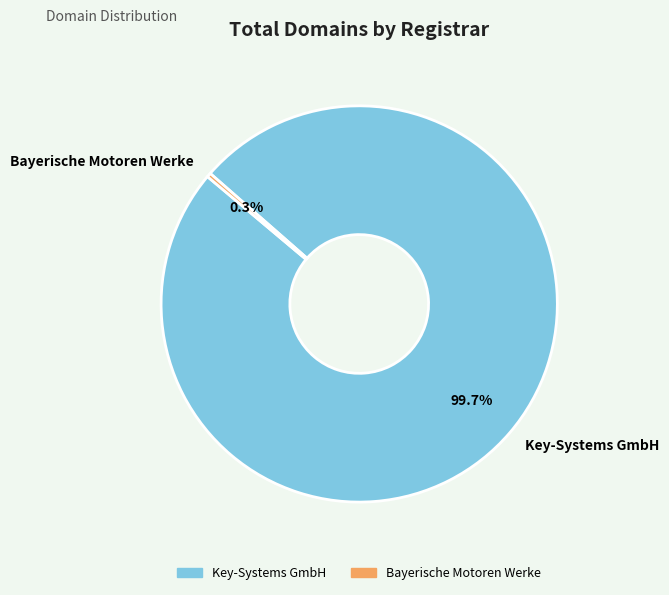

Which category accounts for the majority?

Key-Systems GmbH